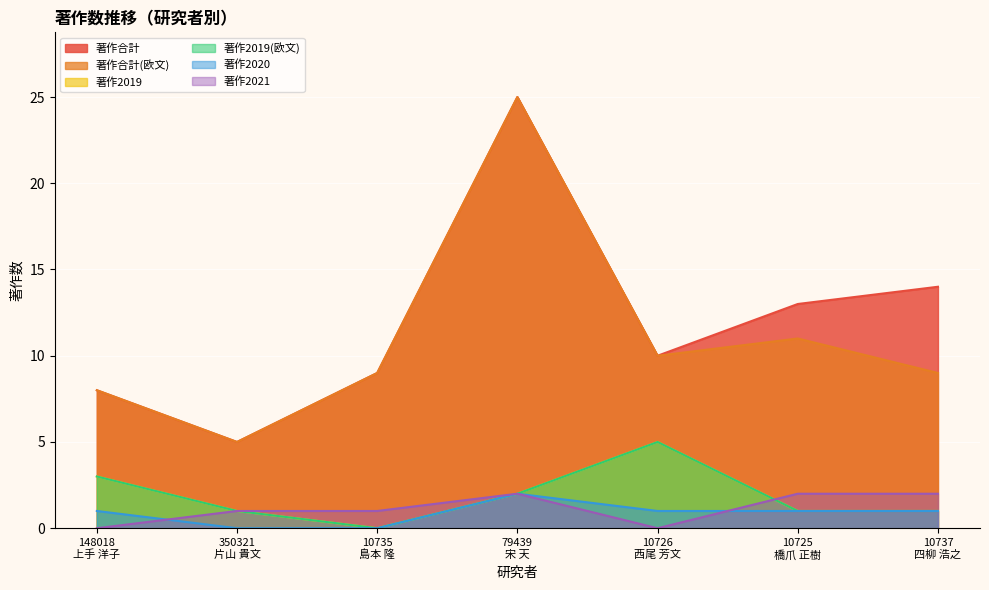

What is the sum of all 著作合計 values?

84